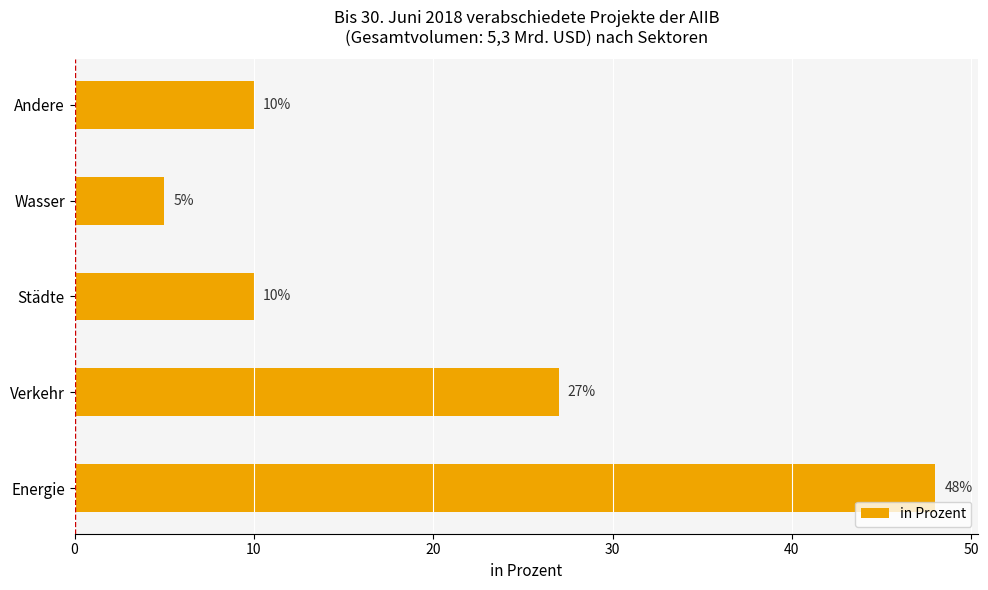

What is the change in value from Energie to Verkehr?

-21